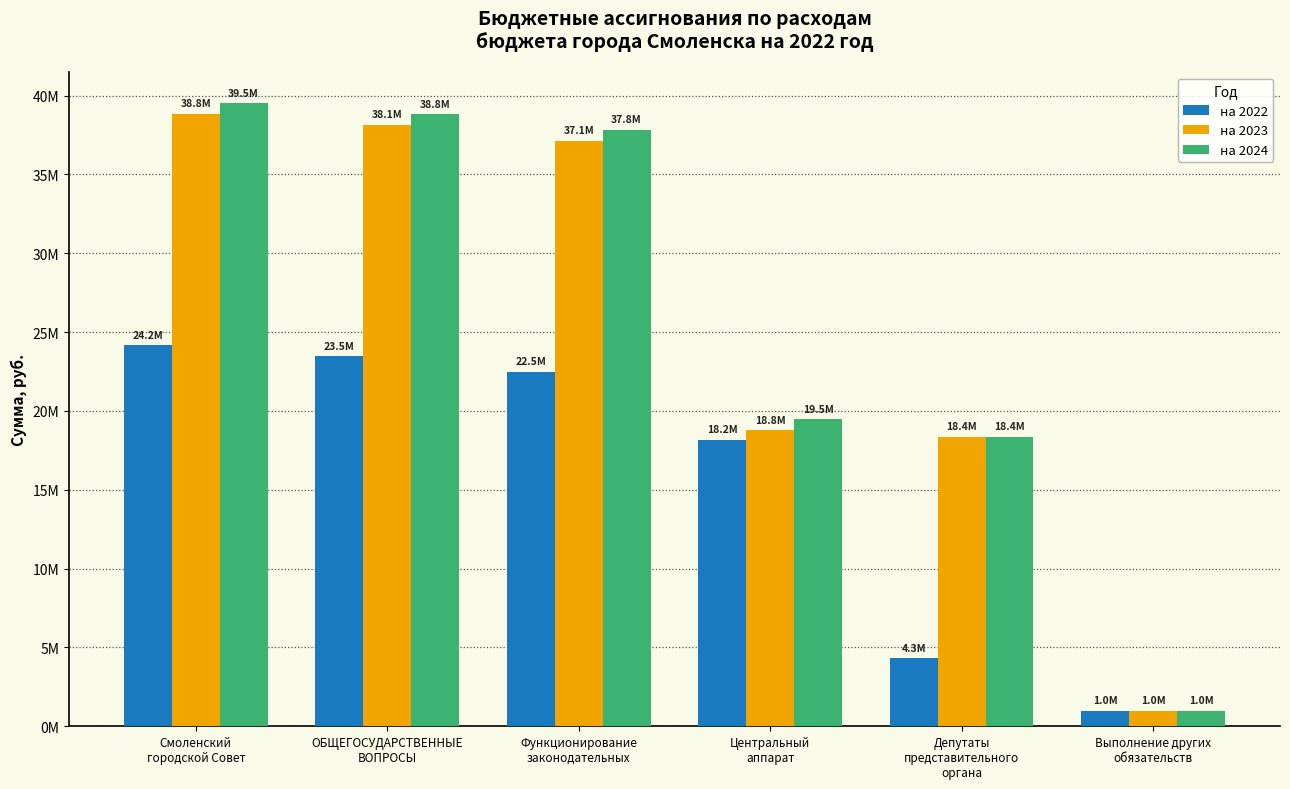

Which series has the largest total across all categories?

на 2024